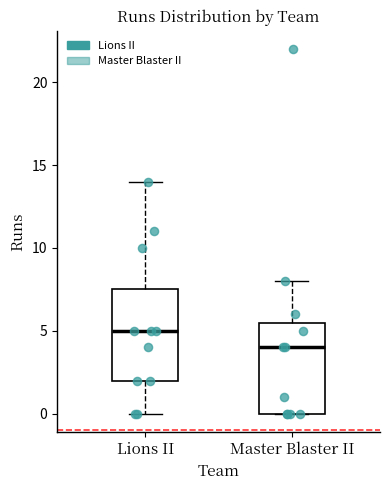

Which box's median line is the highest?

Lions II